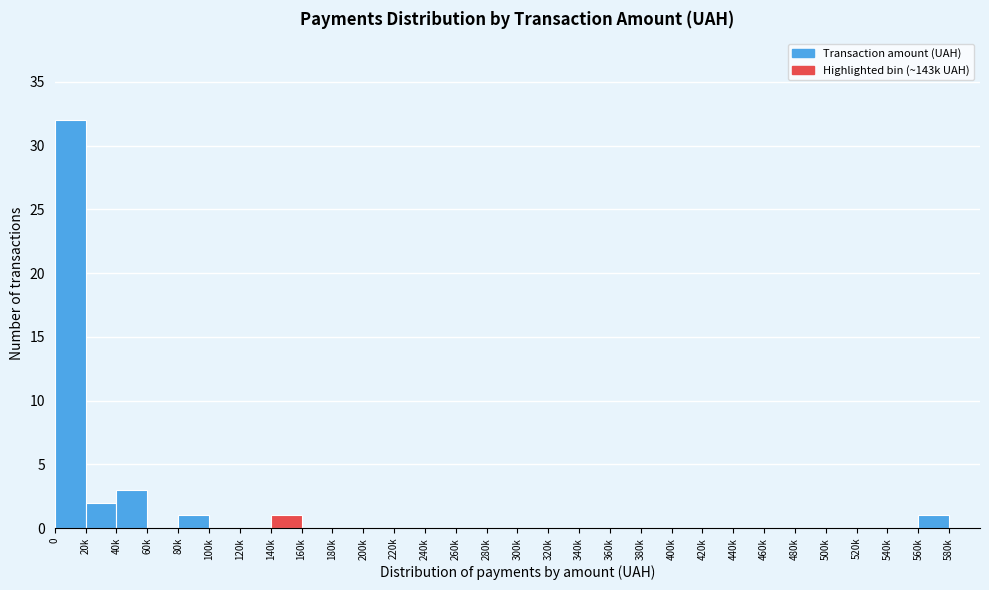

Reading right to left, extract all data points from this chart.

580k=0	560k=1	540k=0	520k=0	500k=0	480k=0	460k=0	440k=0	420k=0	400k=0	380k=0	360k=0	340k=0	320k=0	300k=0	280k=0	260k=0	240k=0	220k=0	200k=0	180k=0	160k=0	140k=1	120k=0	100k=0	80k=1	60k=0	40k=3	20k=2	0=32